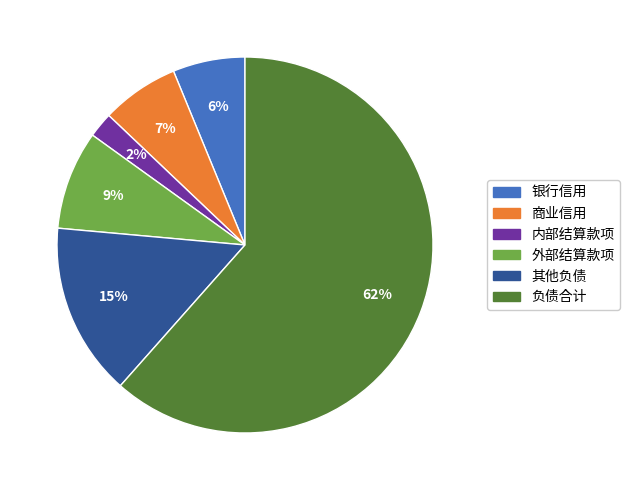

To the nearest percent, what is the difference between the largest and smallest slice percentages?

59%